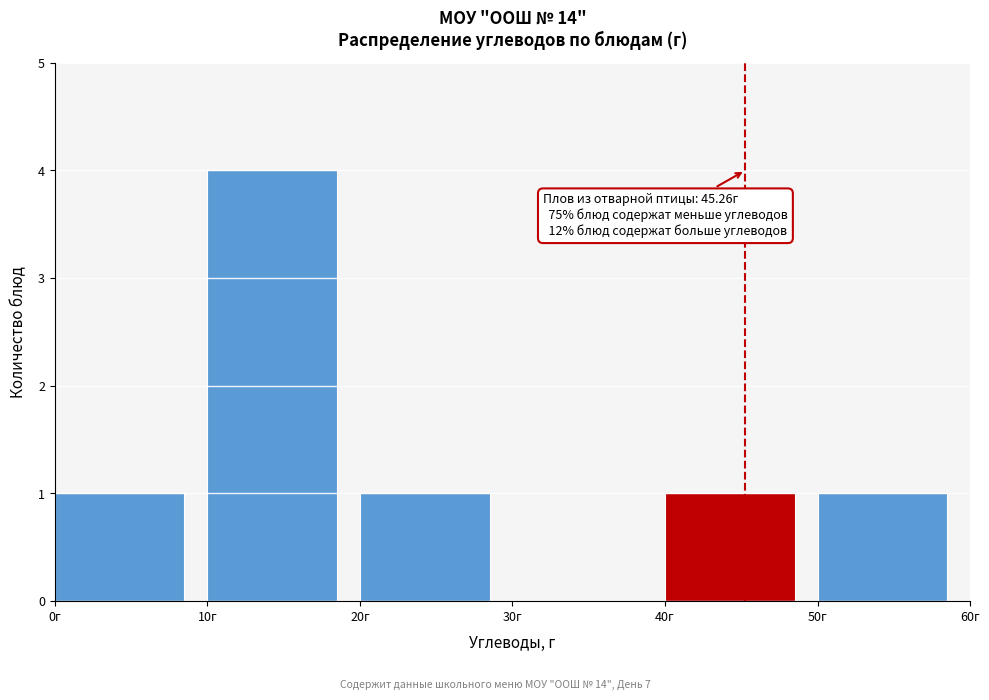

Which range on the x-axis has the tallest bar?

10 to 20